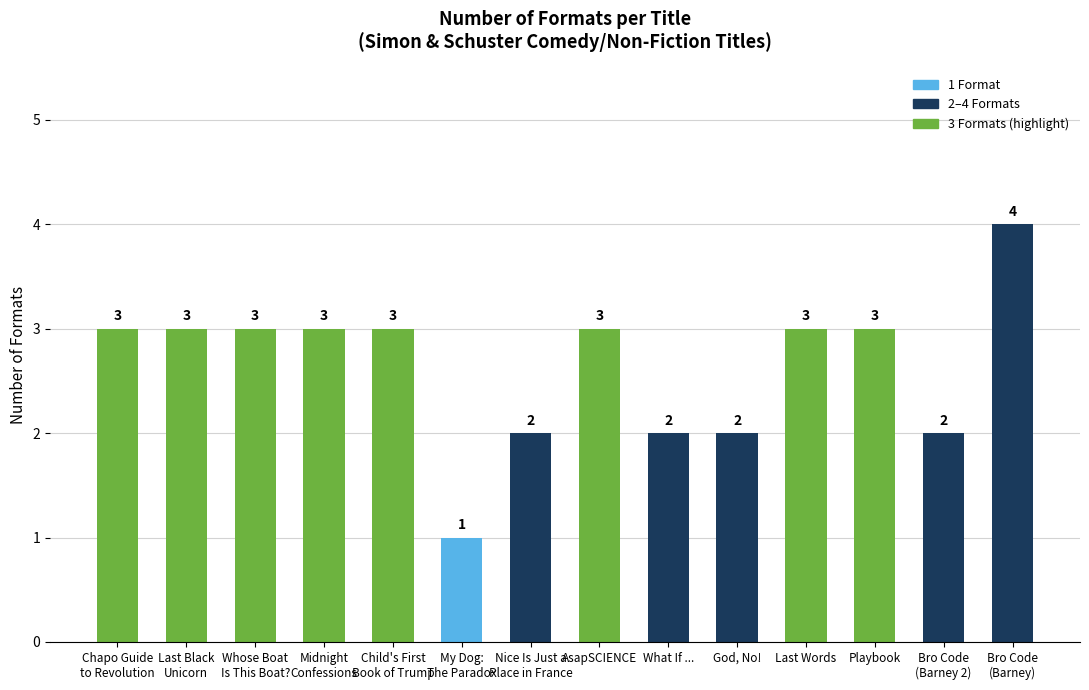

What is the difference between the values at God, No! and Chapo Guide
to Revolution?

1